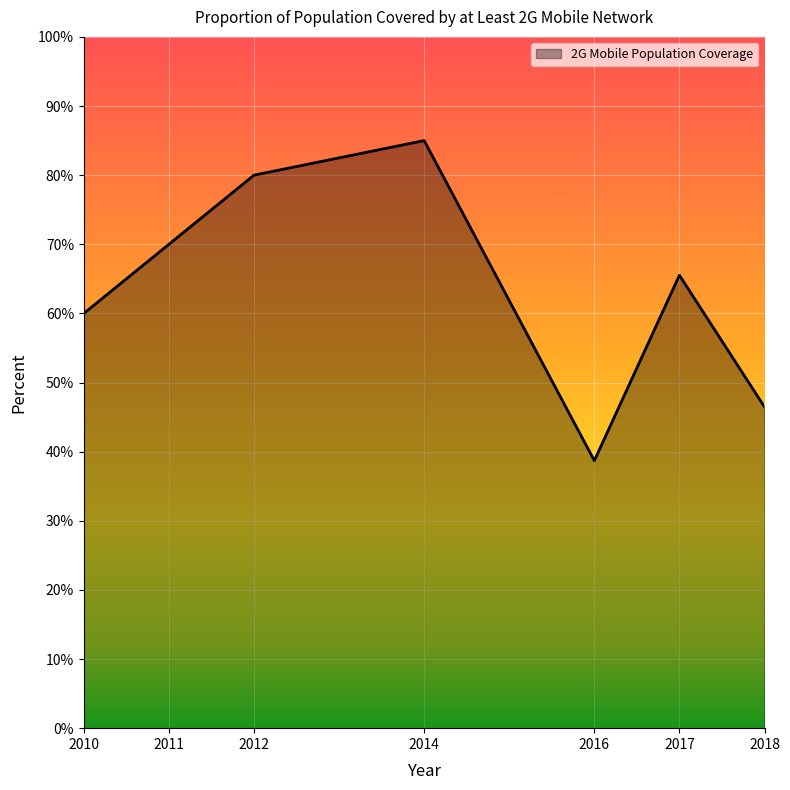

Rank the categories by value from lowest to highest.

2016, 2018, 2010, 2017, 2011, 2012, 2014